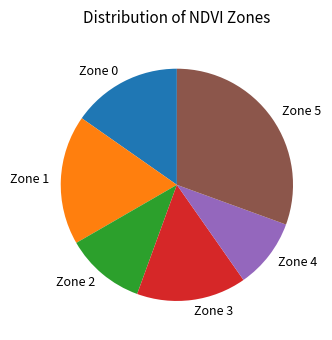

Which category has the biggest portion of the pie?

Zone 5